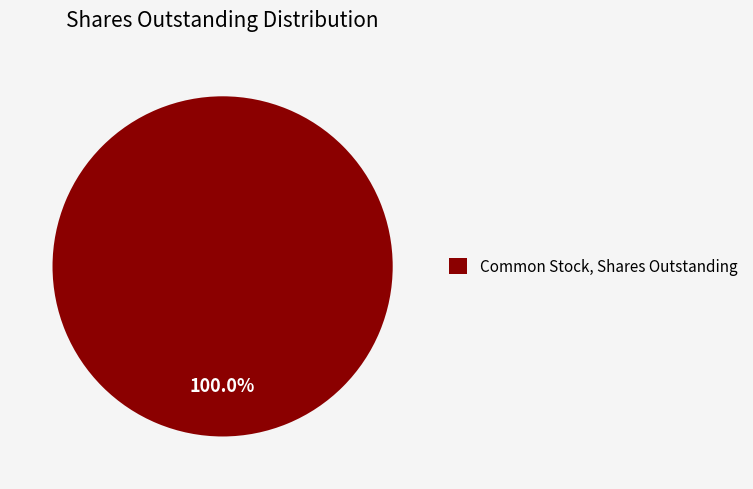

What percentage is the Common Stock, Shares Outstanding slice, to the nearest percent?

100%